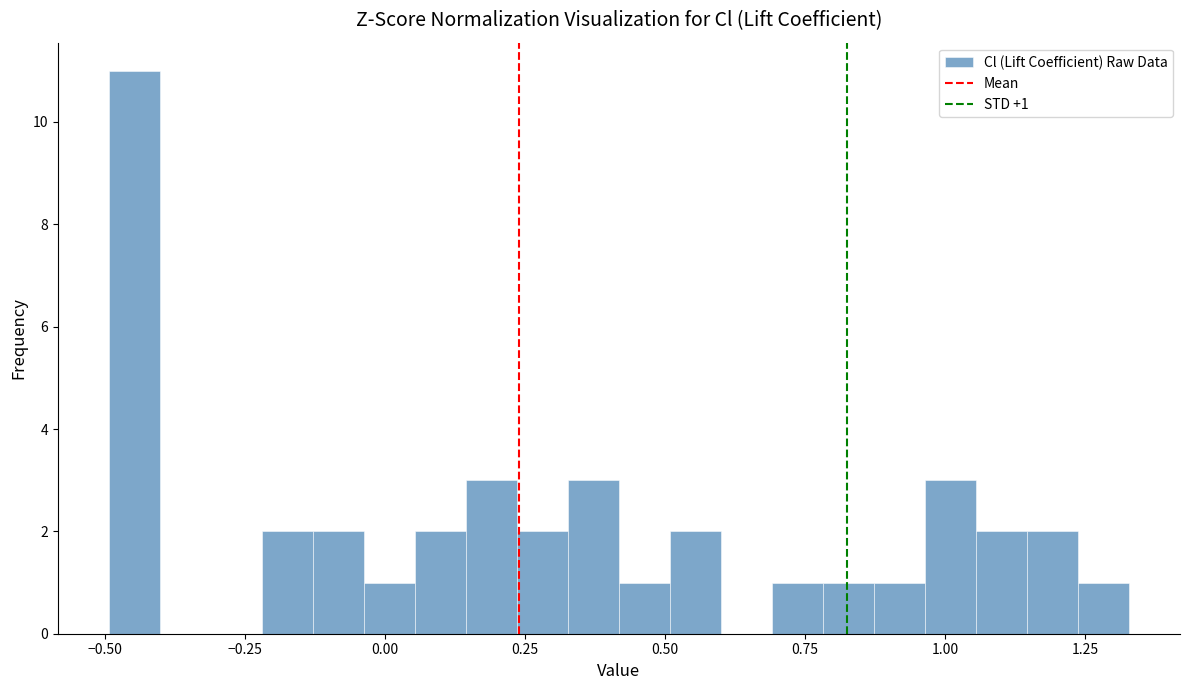

Read against the x-axis, roughly where is the centre of the tallest bar?

-0.45